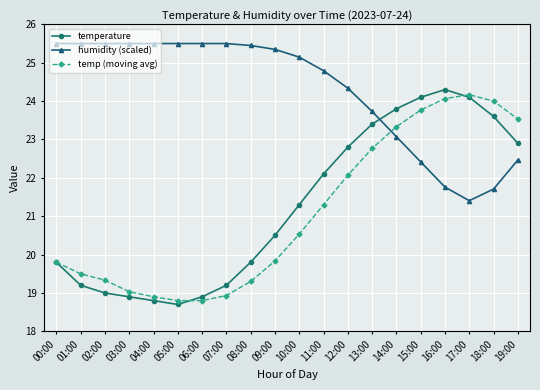

What is the total value across all series at 13:00?

69.9